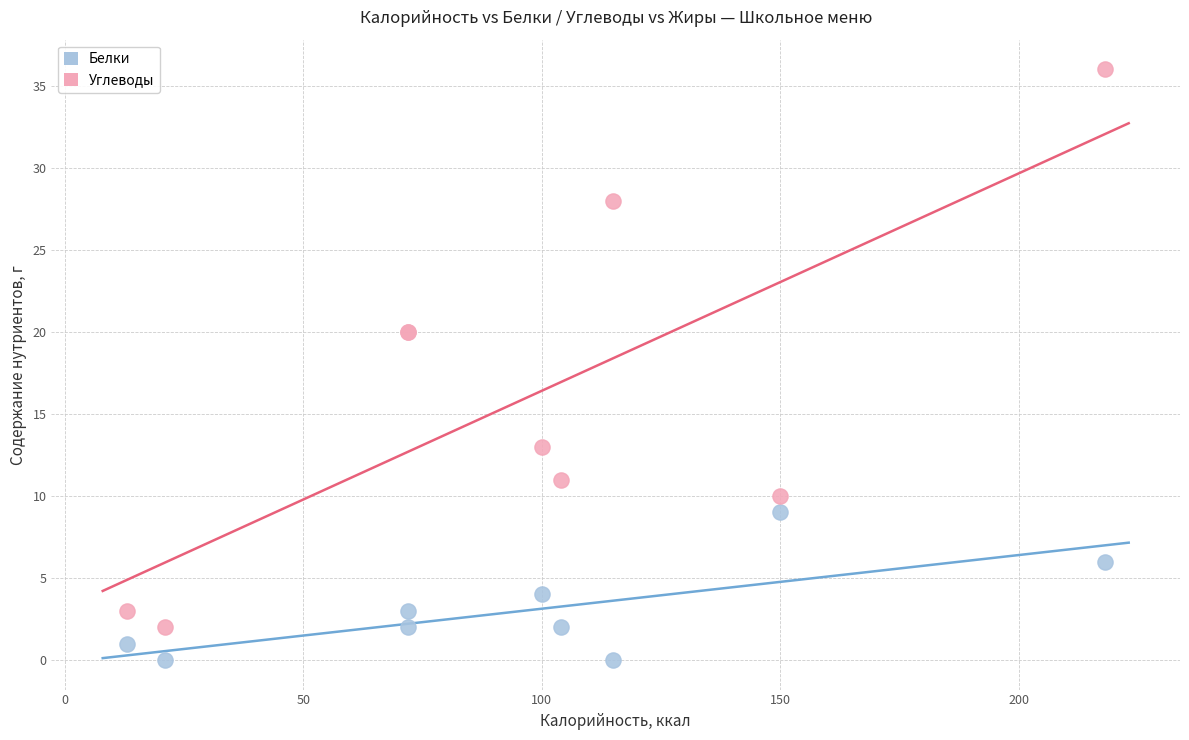

Which series contains the lowest Y value?

Белки